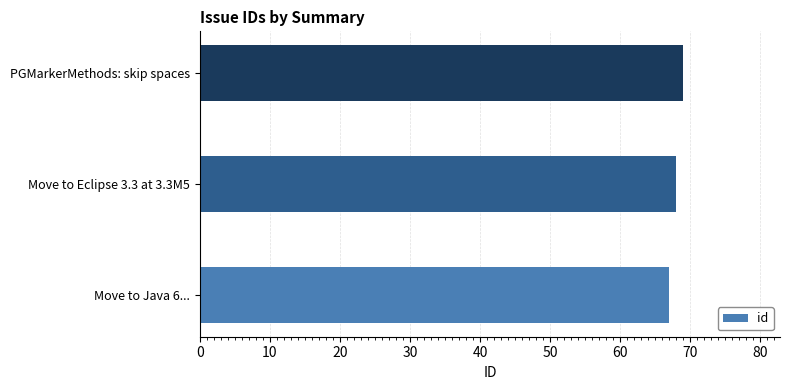

What is the change in value from Move to Java 6... to PGMarkerMethods: skip spaces?

+2